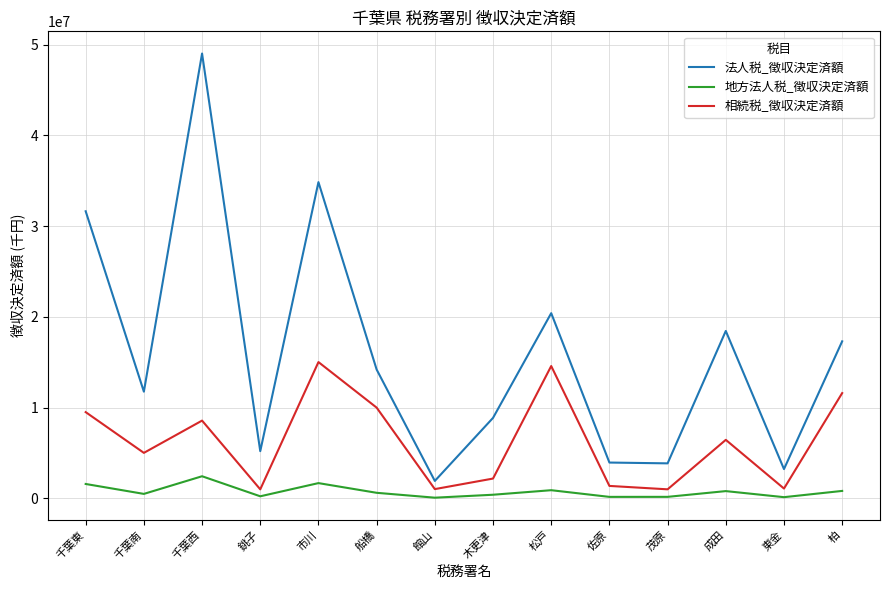

True or false: 地方法人税_徴収決定済額 and 相続税_徴収決定済額 cross at least once.

False